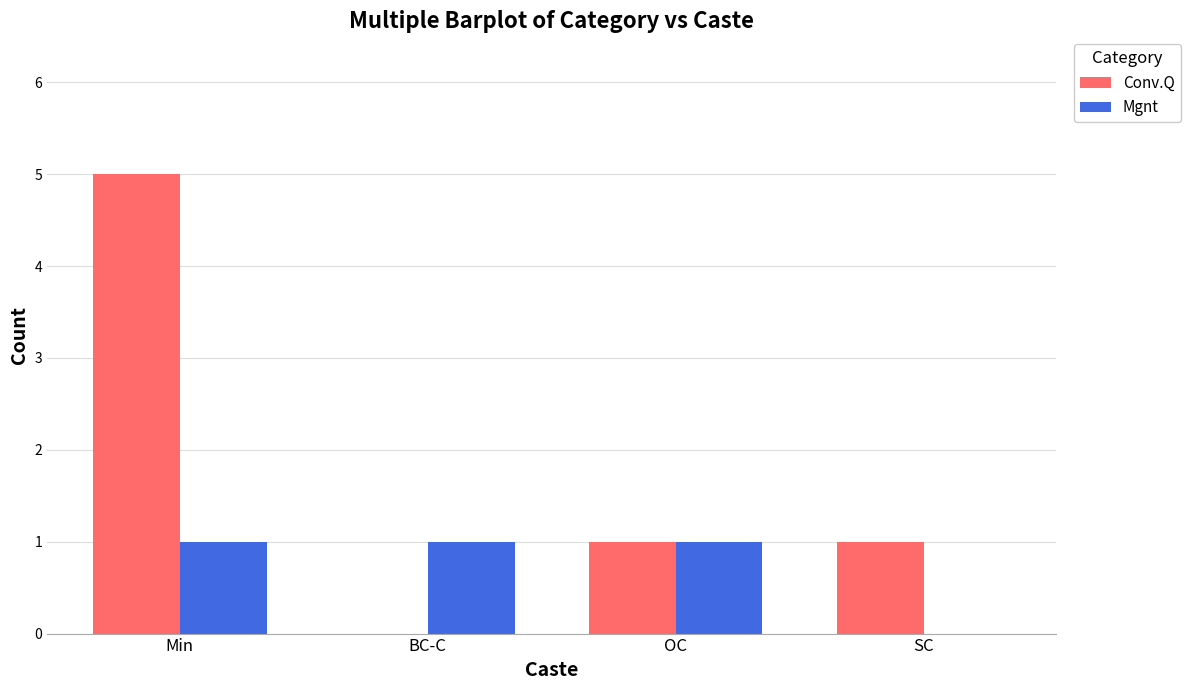

What are all the series names shown in the legend?

Conv.Q, Mgnt